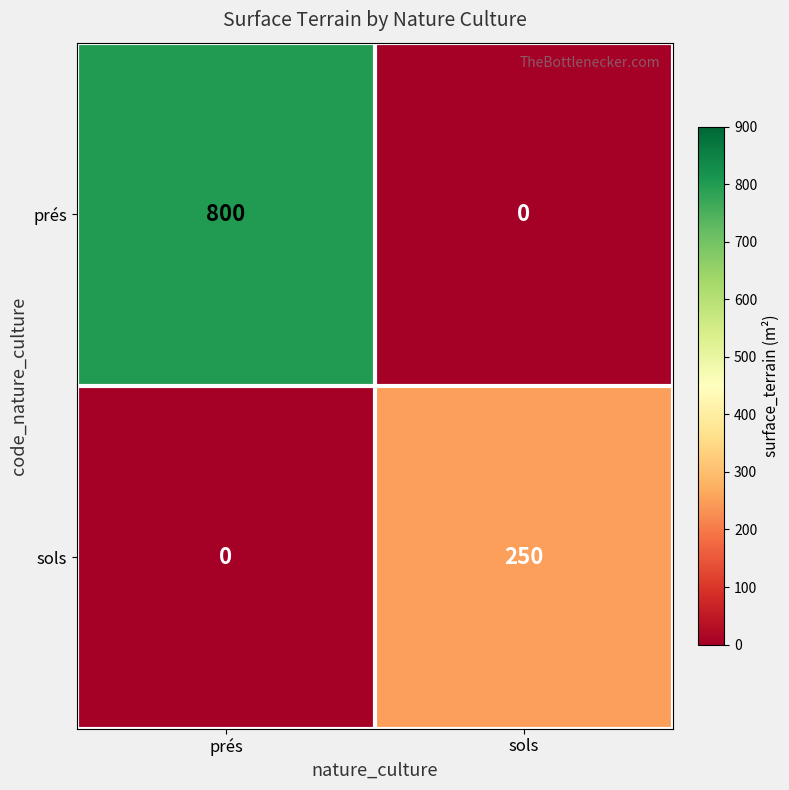

What is the total value across all series at prés?

800